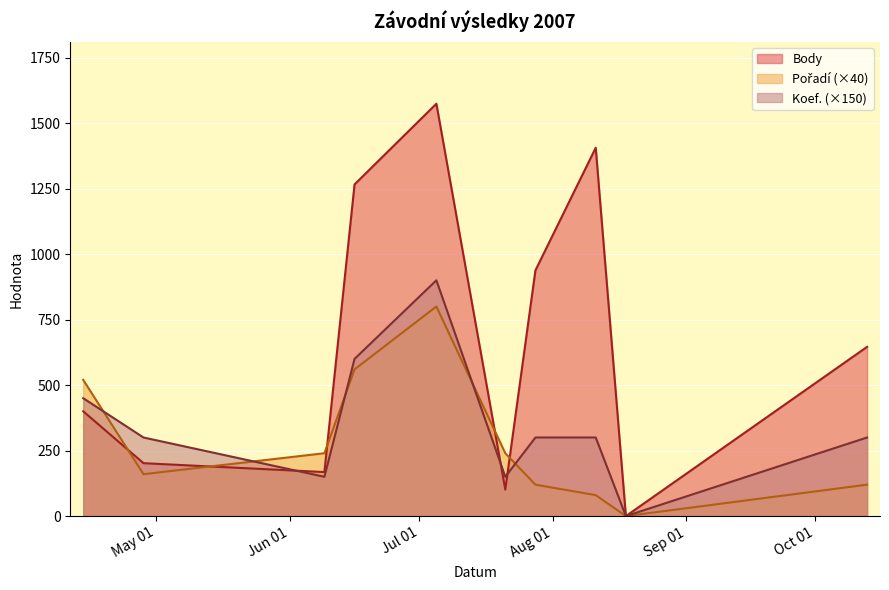

At which category does Pořadí reach its first local valley?

2007-04-28